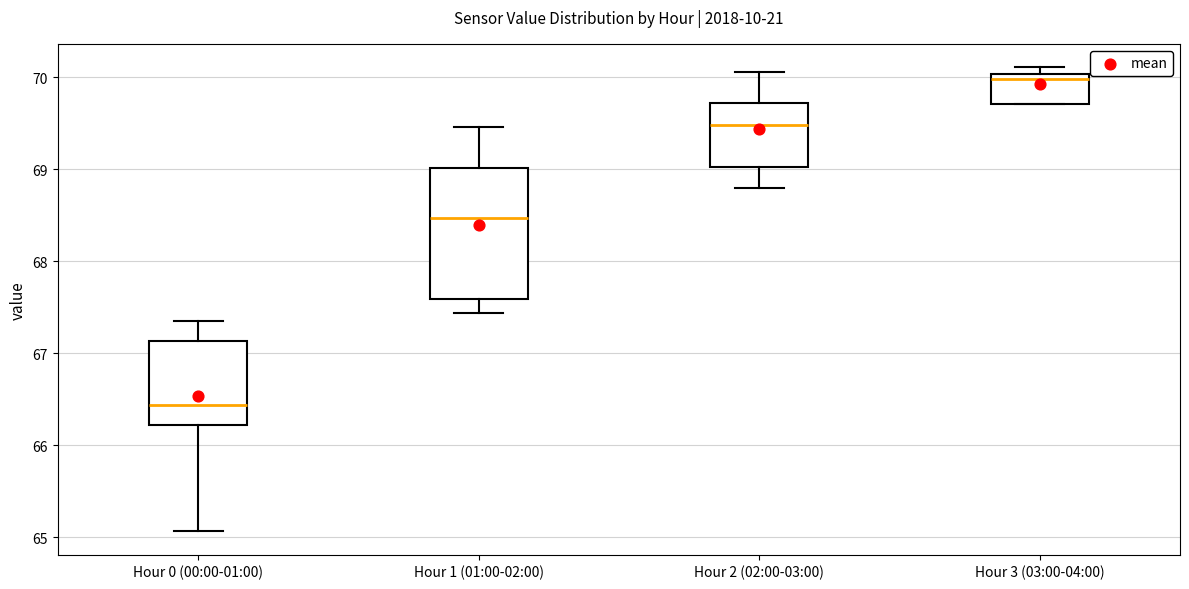

Which box has the highest median line?

Hour 3 (03:00-04:00)